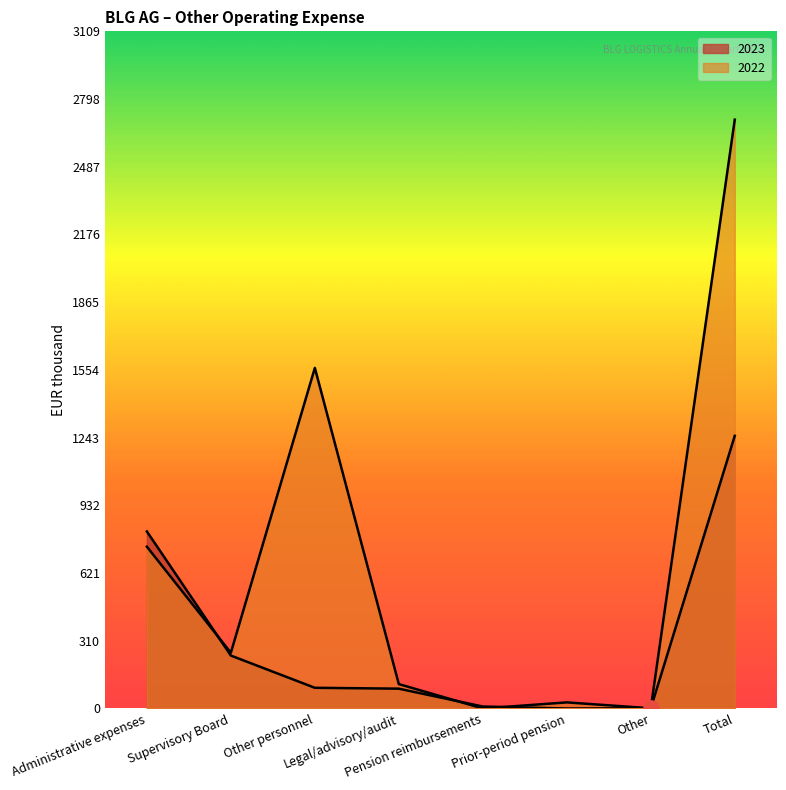

At which category is the sum across all series the highest?

Total